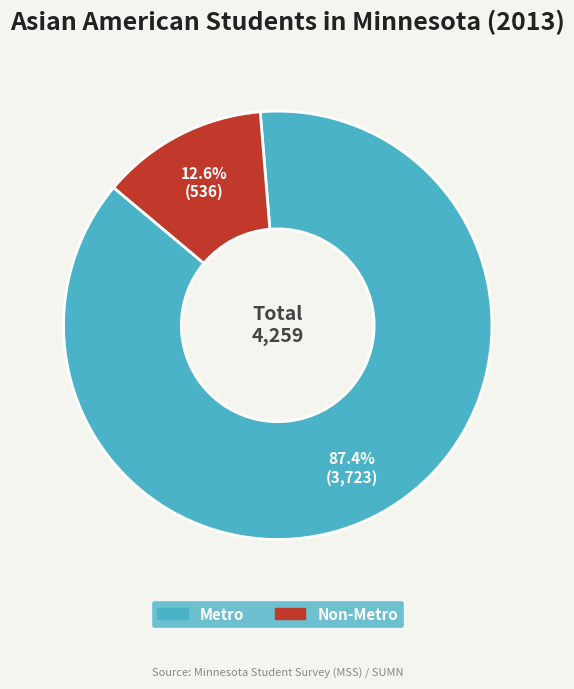

True or false: Metro accounts for 87% of the total.

True